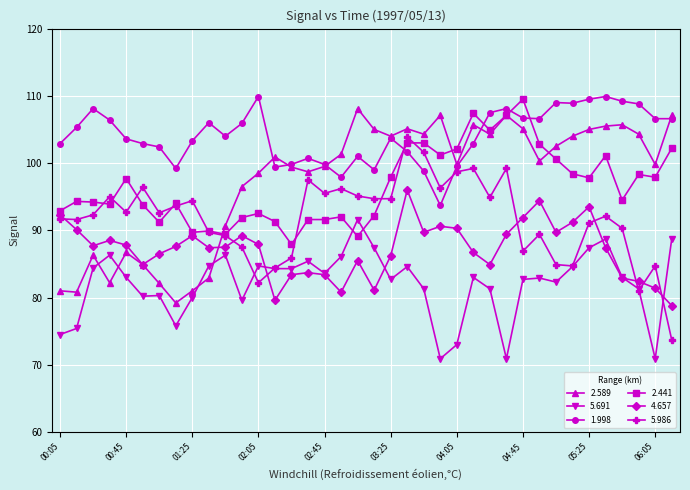

True or false: 1.998 and 4.657 cross at least once.

False